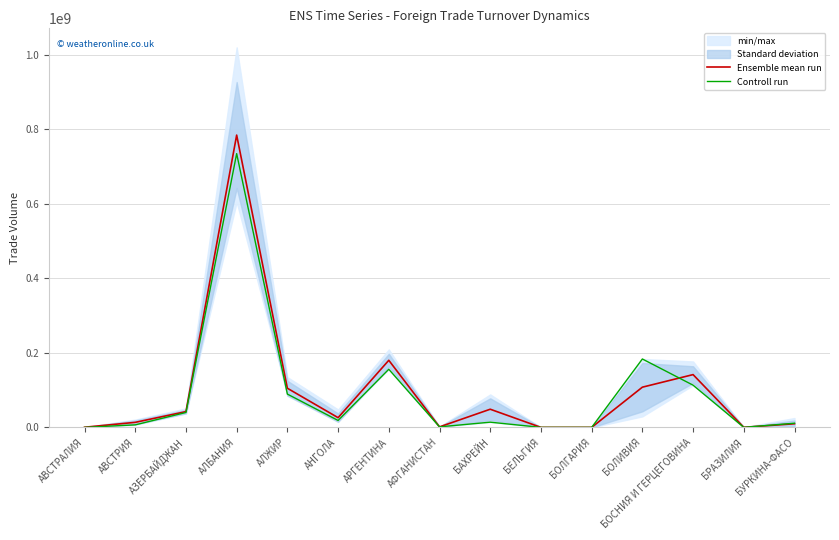

What are all the series names shown in the legend?

Ensemble mean run, Controll run